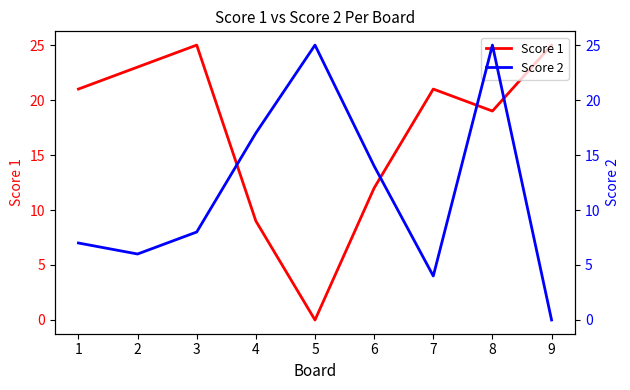

After their last crossing, which series has the higher values: Score 2 or Score 1?

Score 1